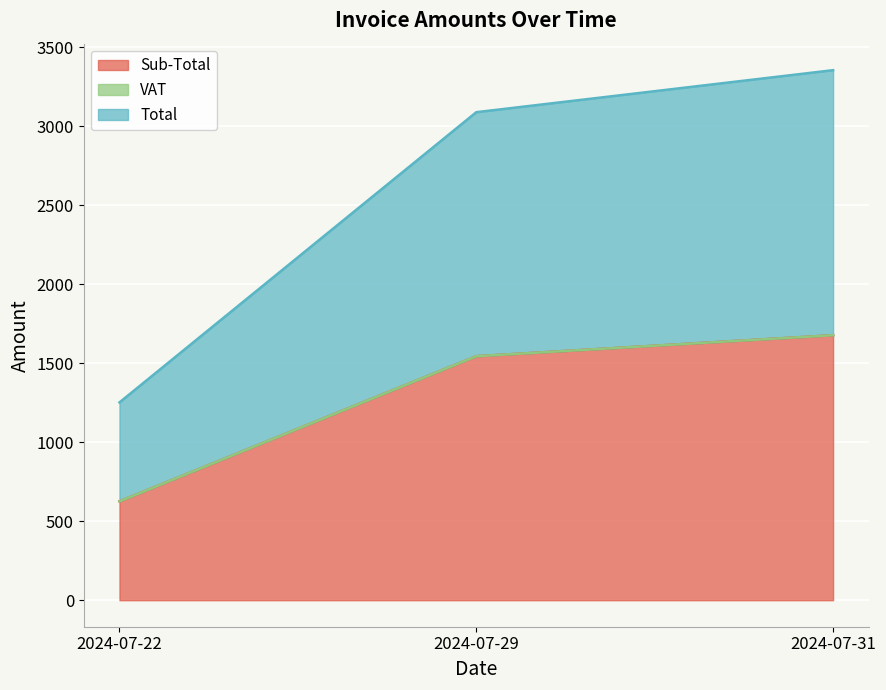

Does the chart display data point markers on the line(s)?

No